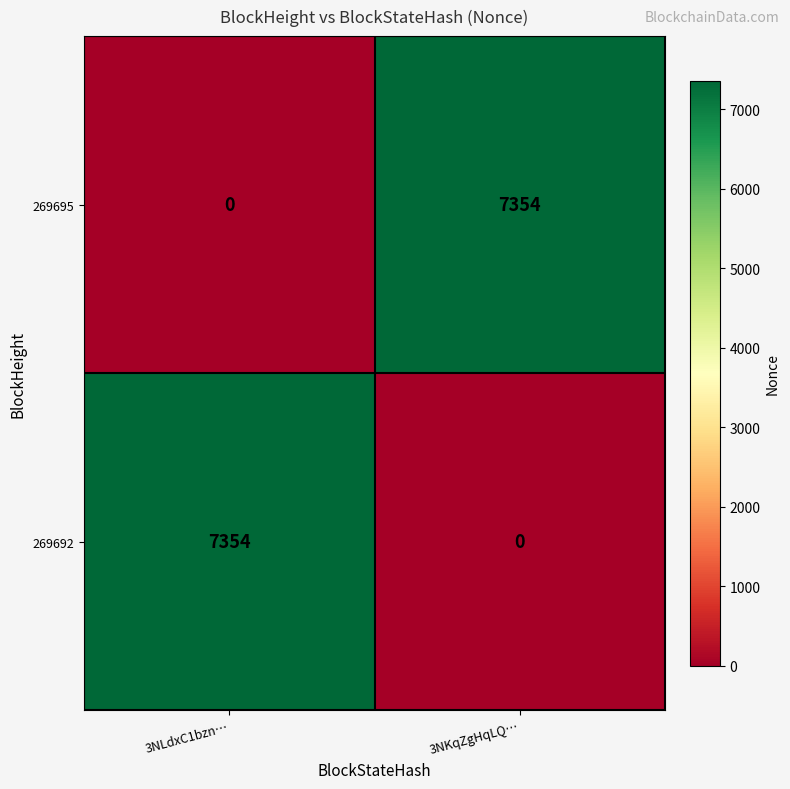

The value of 269695 at 3NKqZgHqLQ… is 7354. True or false?

True